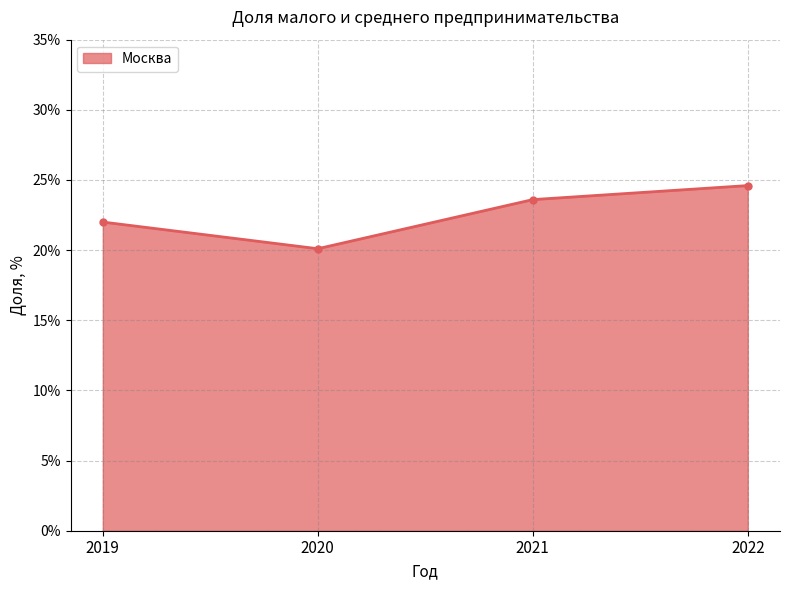

At which label is the value closest to 22?

2019